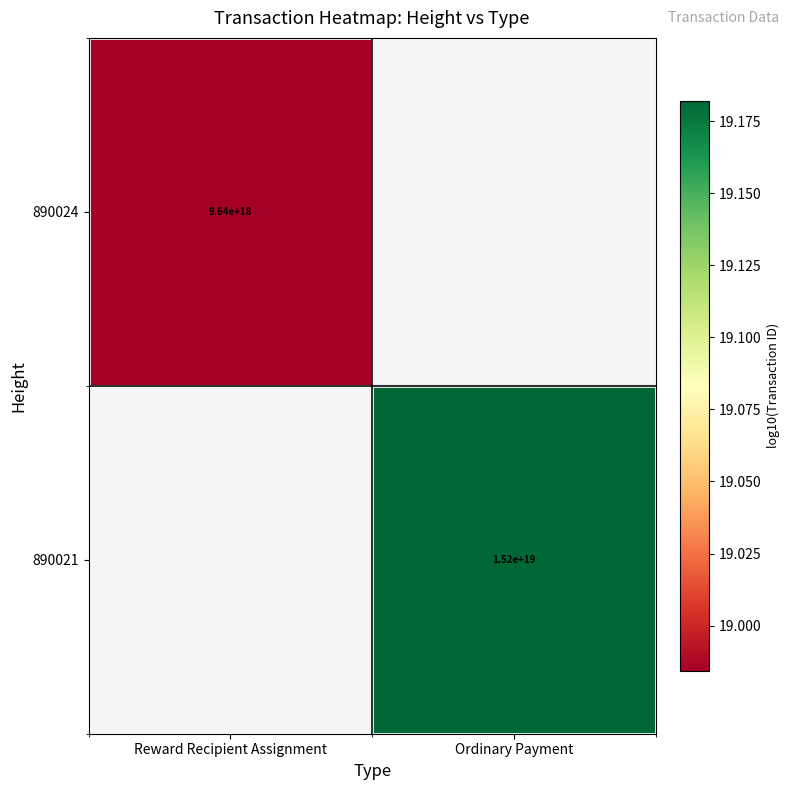

Is the value of 890021 at Ordinary Payment greater than the value of 890024 at Reward Recipient Assignment?

Yes